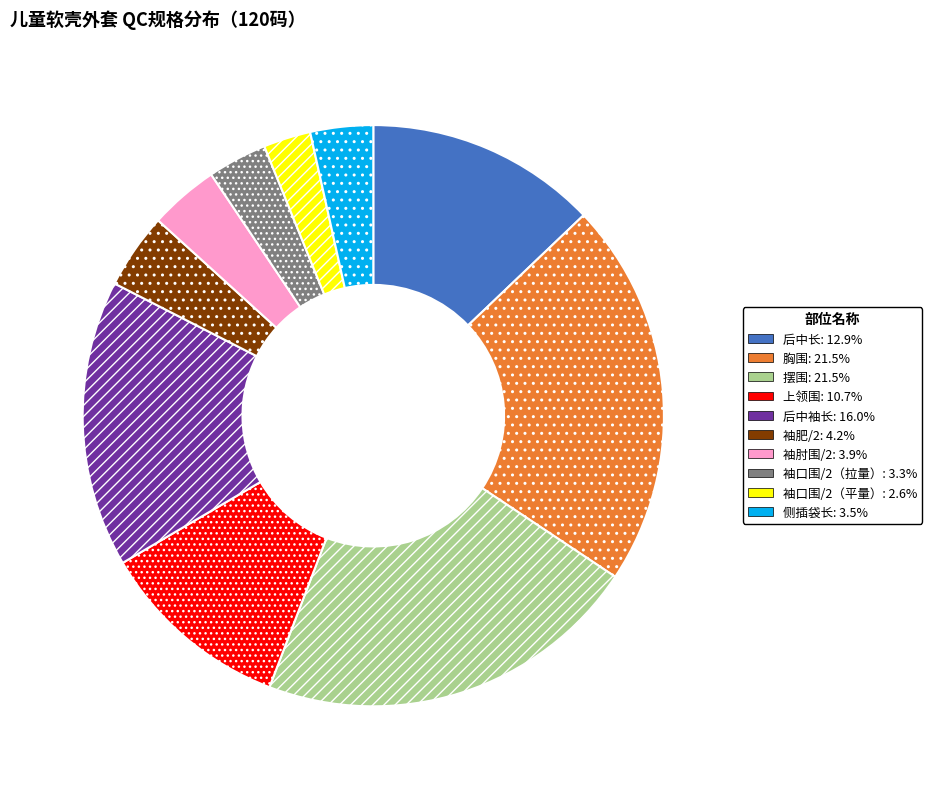

True or false: 袖肥/2 accounts for 4% of the total.

True